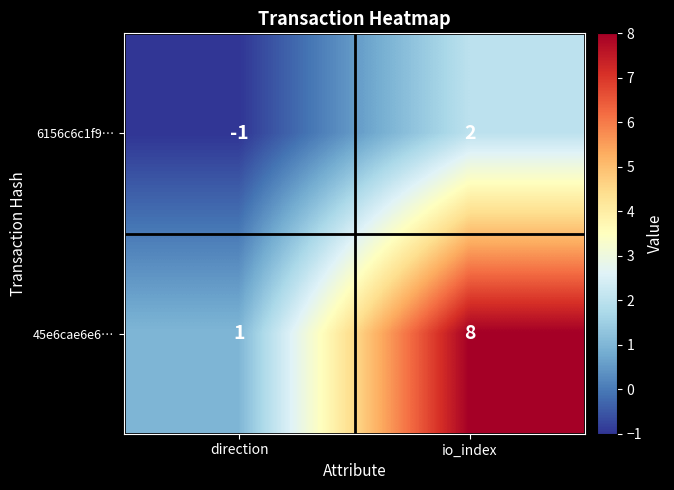

Is it true that 6156c6c1f9… equals -2 at direction?

False